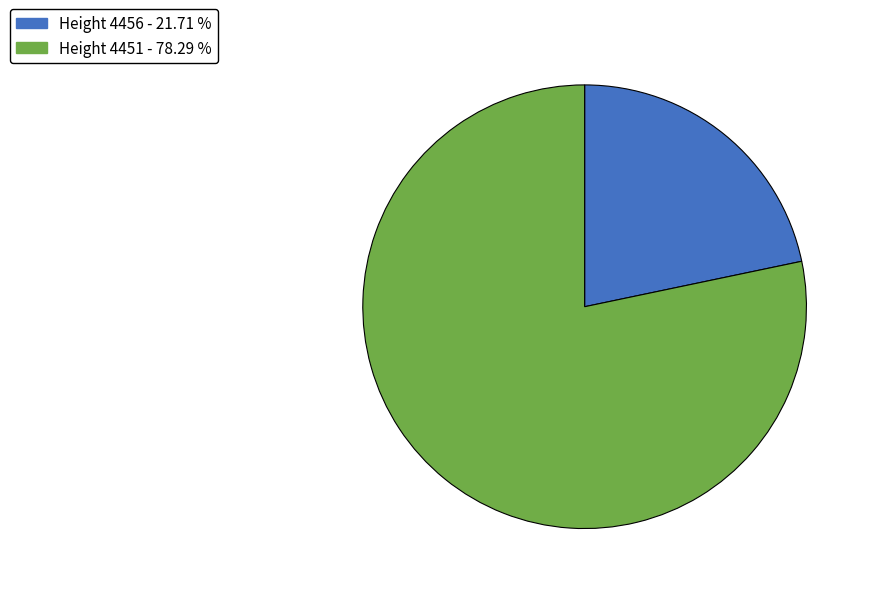

Does any single category account for the majority?

Yes